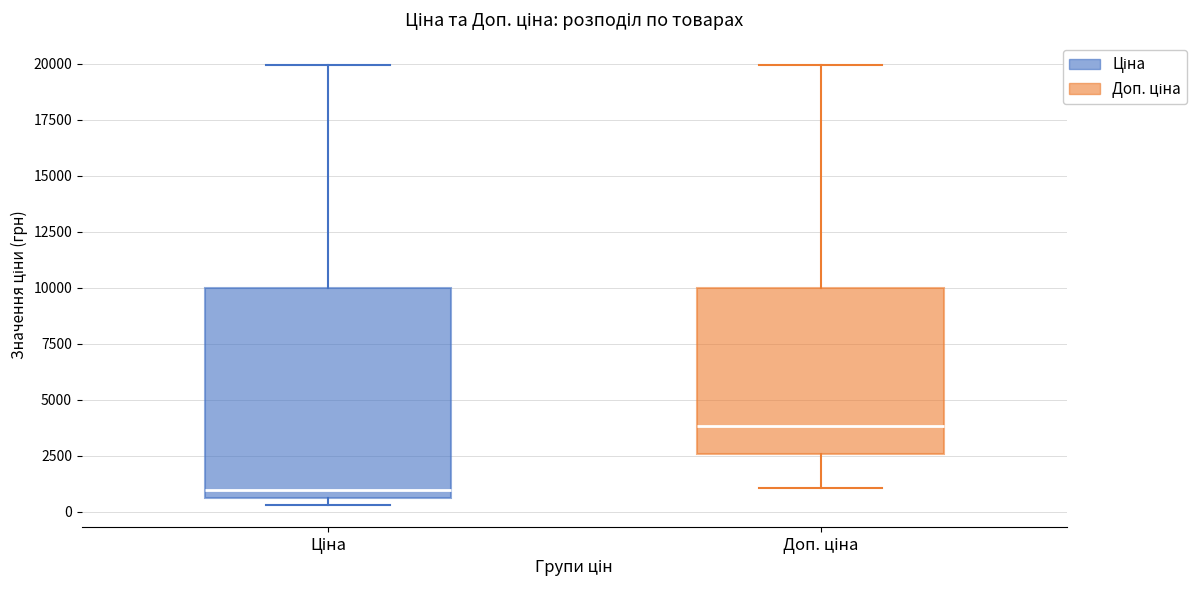

Reading left to right, transcribe this box plot: for each box, give where its median line is, the range the box spans, and where its two whiskers end, as read against the y-axis. The values are not printed on the chart, so give them approximately, as read against the axis.

Ціна: median 1000, box 500 to 10000, whiskers 500 (just below the box's lower edge) to 20000
Доп. ціна: median 4000, box 2500 to 10000, whiskers 1000 to 20000